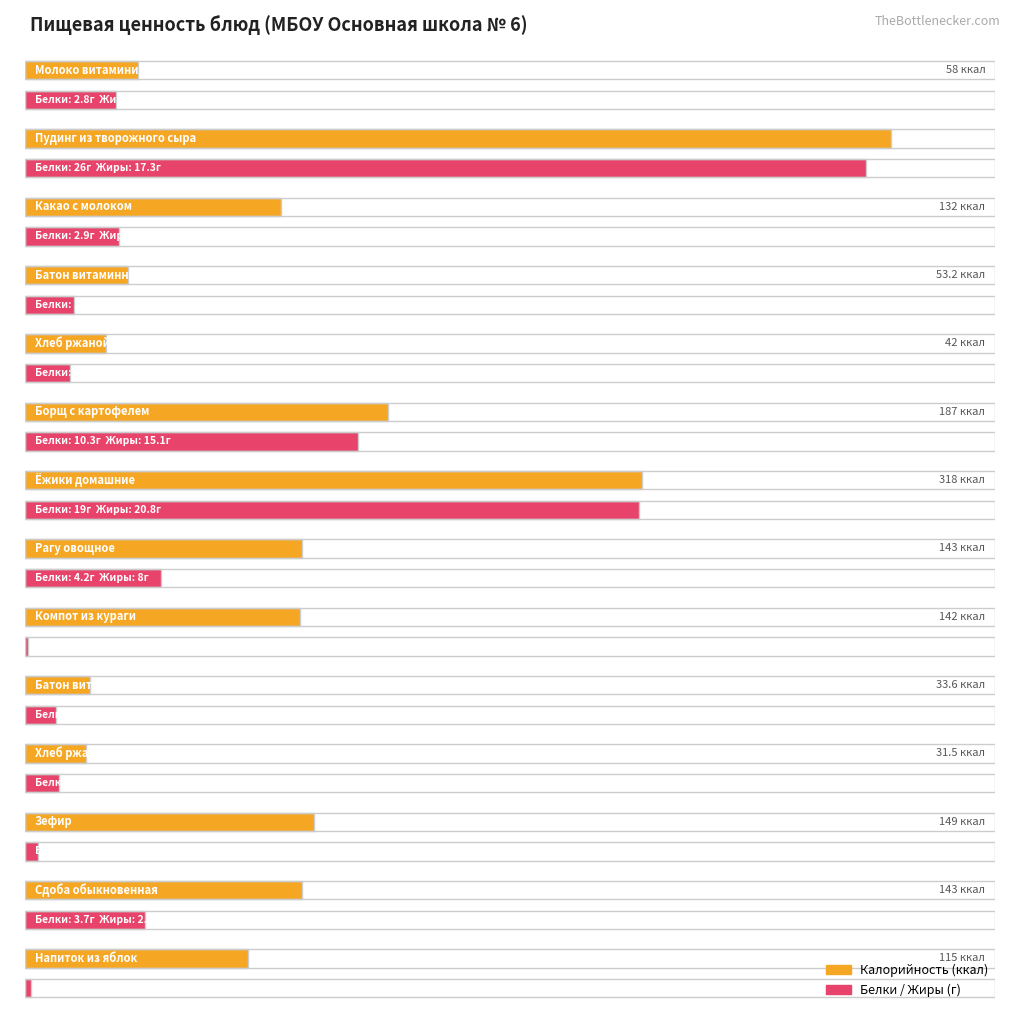

What is the average value of the Жиры series?

5.0